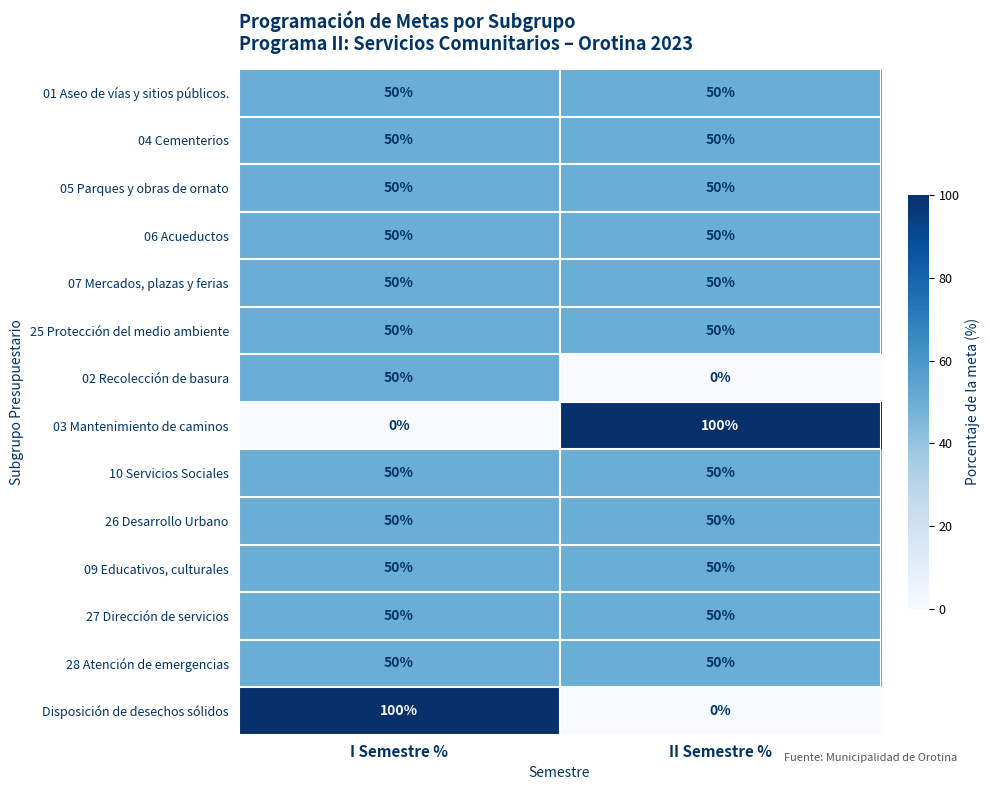

What is the average value of the 25 Protección del medio ambiente series?

50